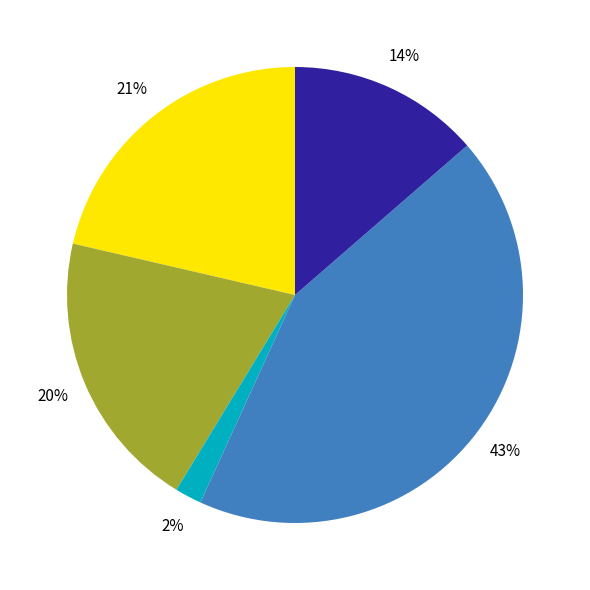

To the nearest percent, what is the difference between the largest and smallest slice percentages?

41%